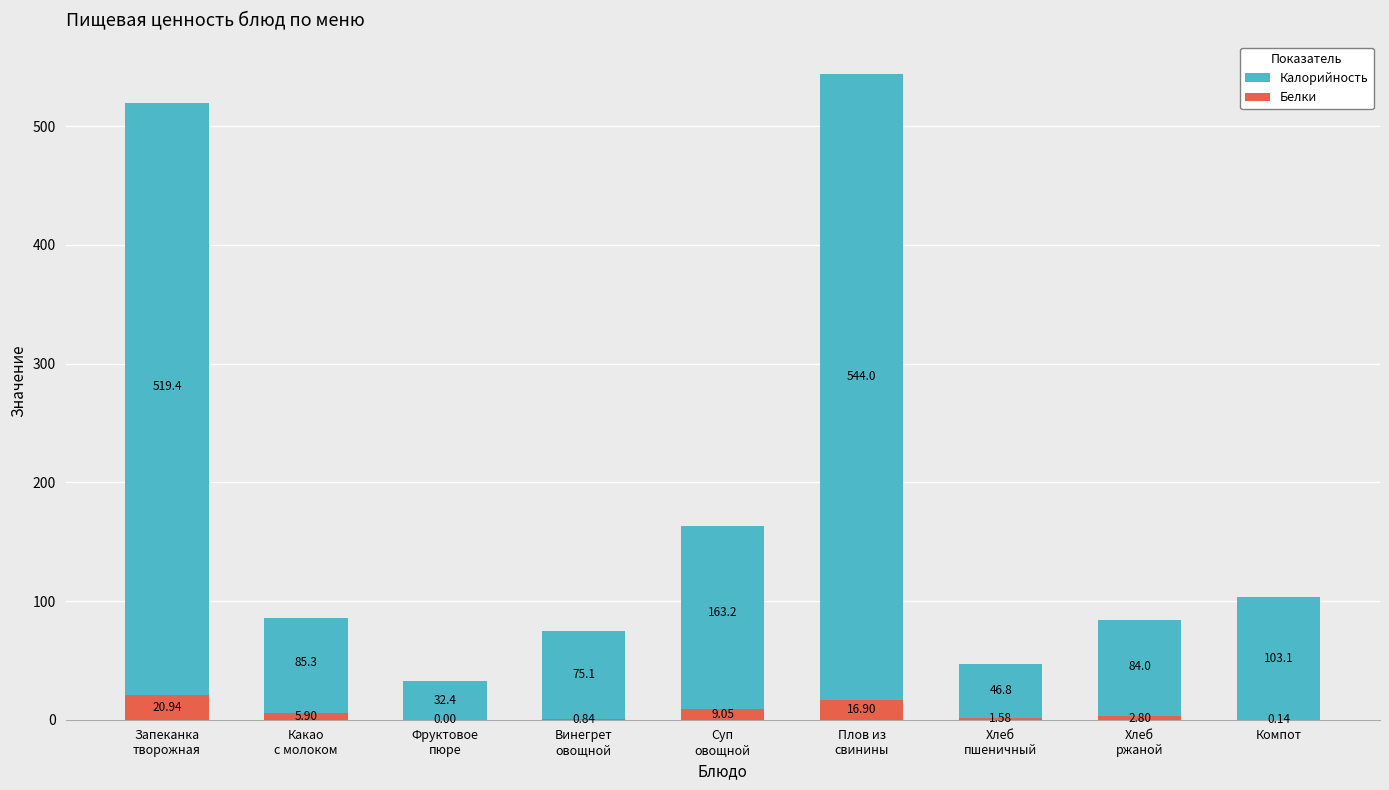

What is the difference between the highest and lowest values at Плов из
свинины?

527.1